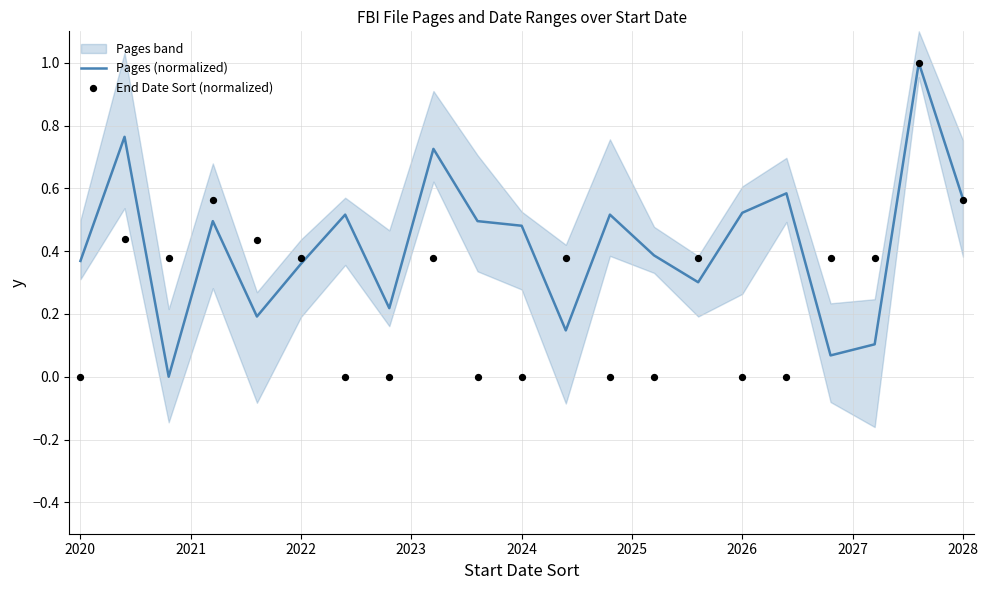

At how many categories does at least one series exceed 0?

21